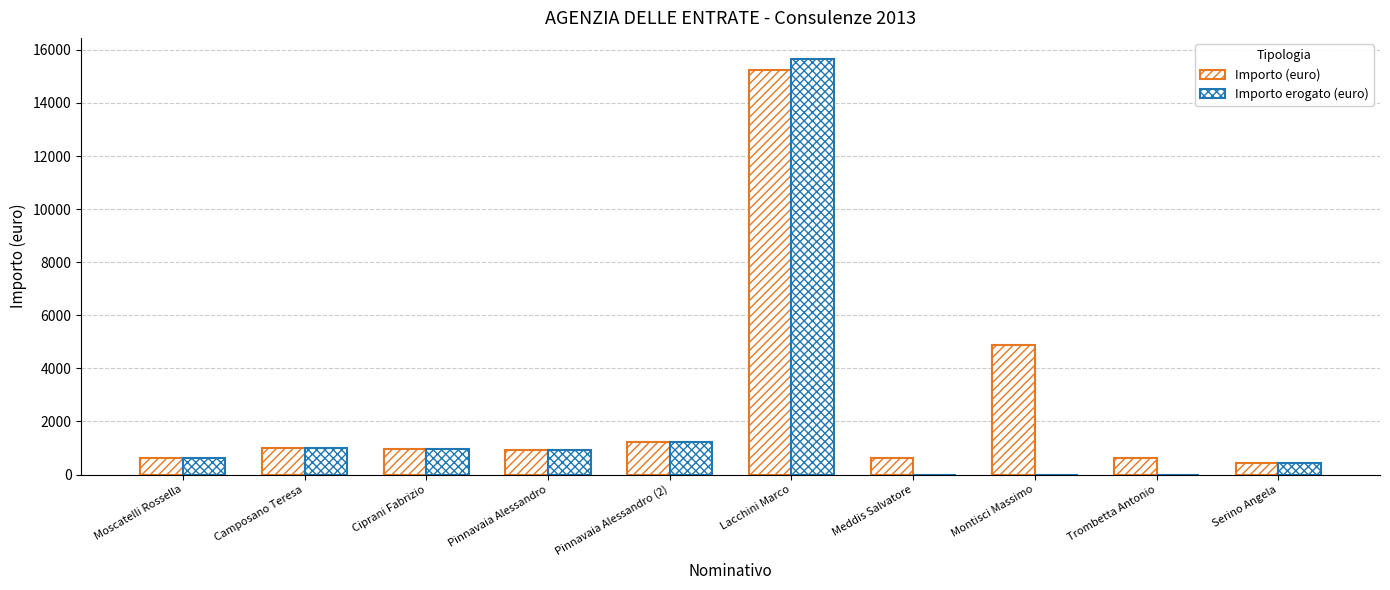

Where does the Importo (euro) series first go above 966?

Camposano Teresa